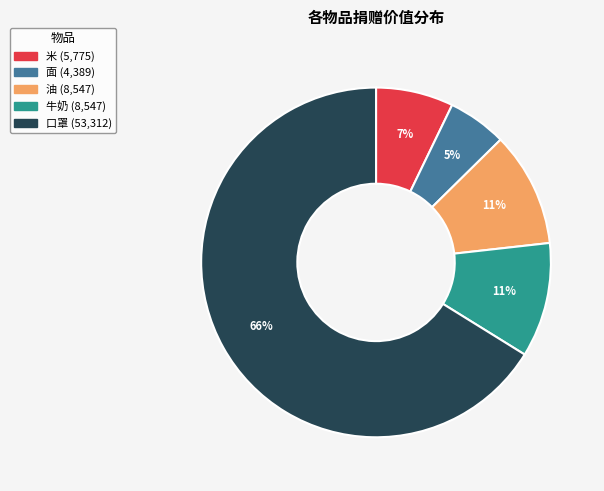

To the nearest percent, what is the difference between the largest and smallest slice percentages?

61%